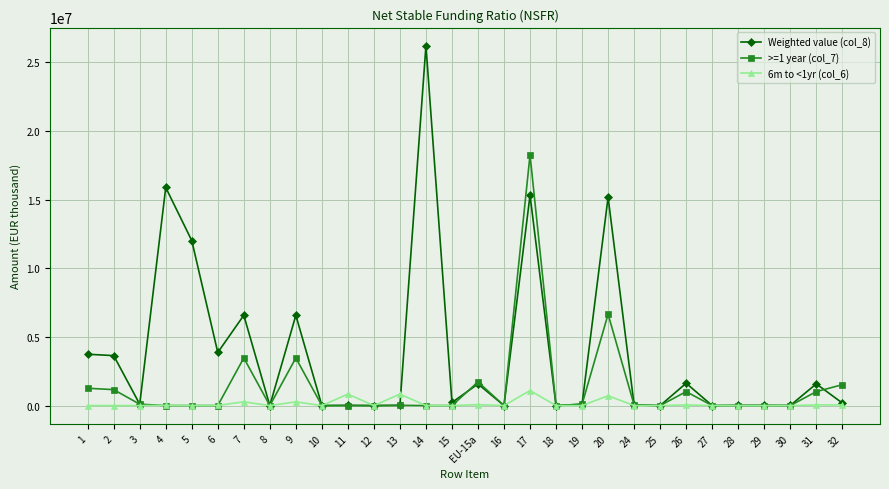

Which series has the largest range (max minus min)?

Weighted value (col_8)